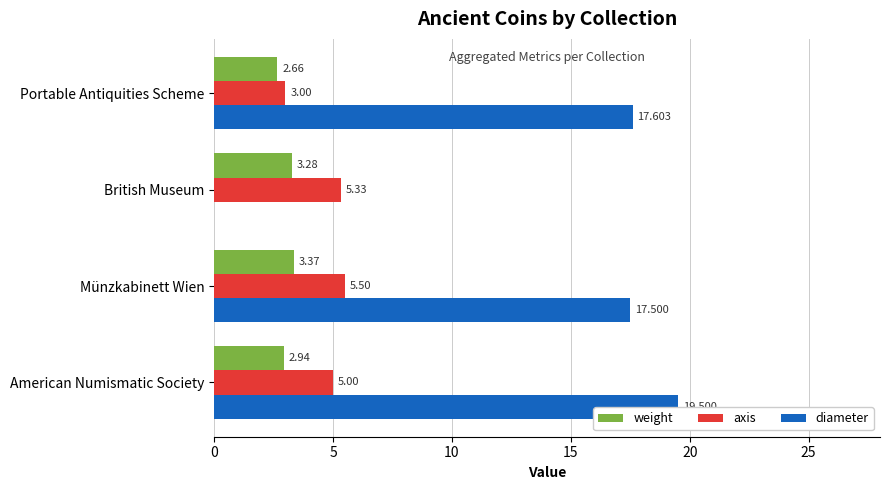

How many data points does each series have?

4